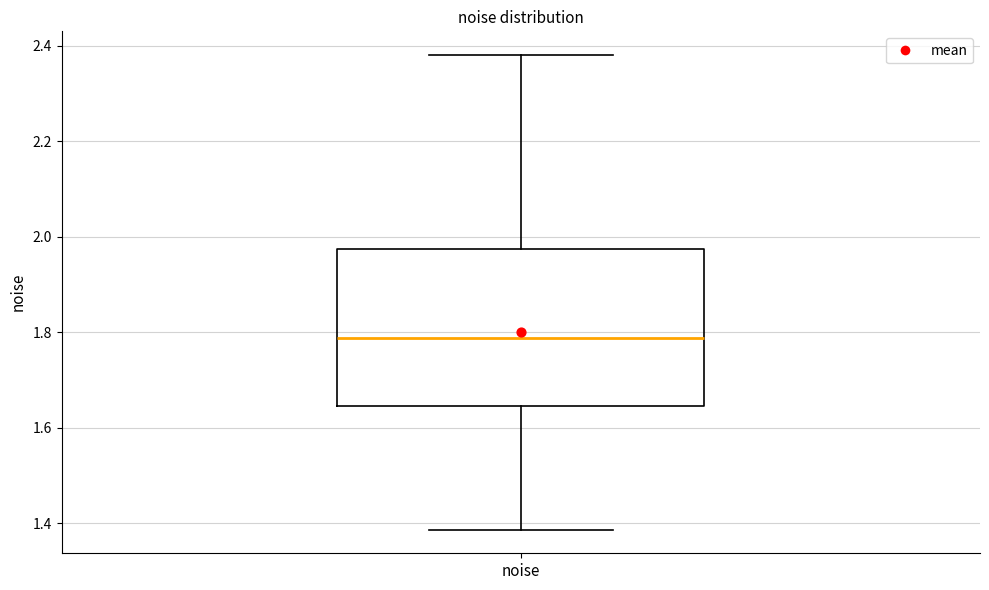

Where is the upper edge of the box for noise on the y-axis? The values are not printed on the chart, so give them approximately, as read against the axis.

1.98